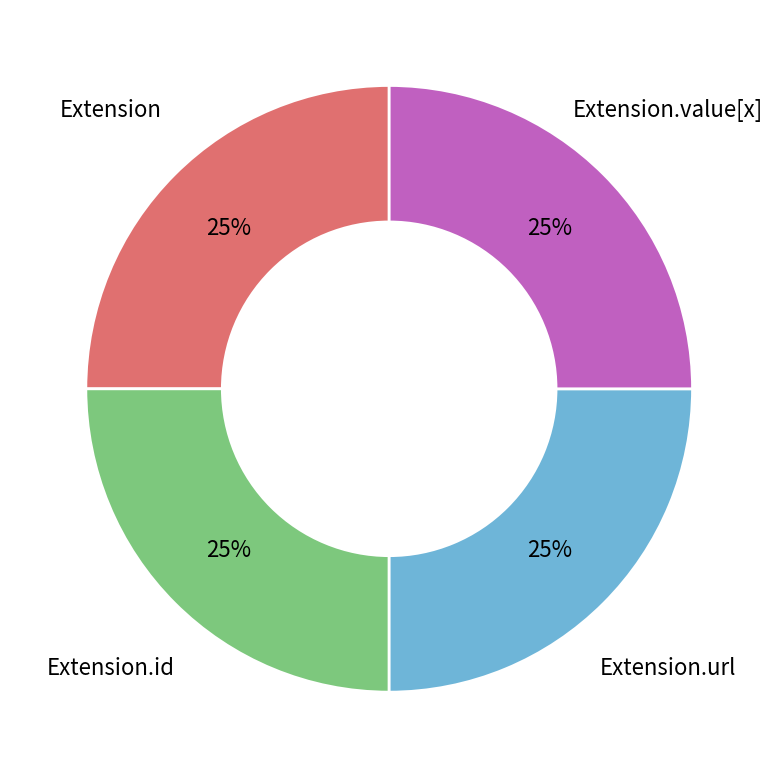

Is it true that Extension.value[x] is 25% of the pie?

True